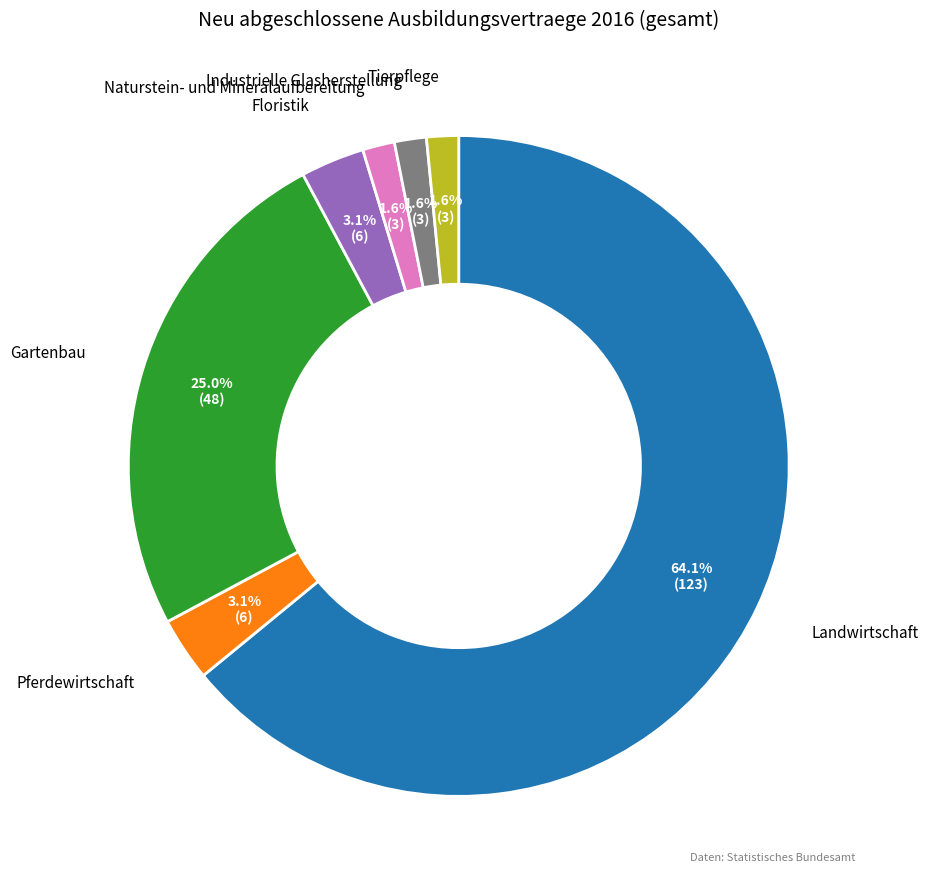

What is the total percentage of Naturstein- und Mineralaufbereitung and Floristik?

4.7%